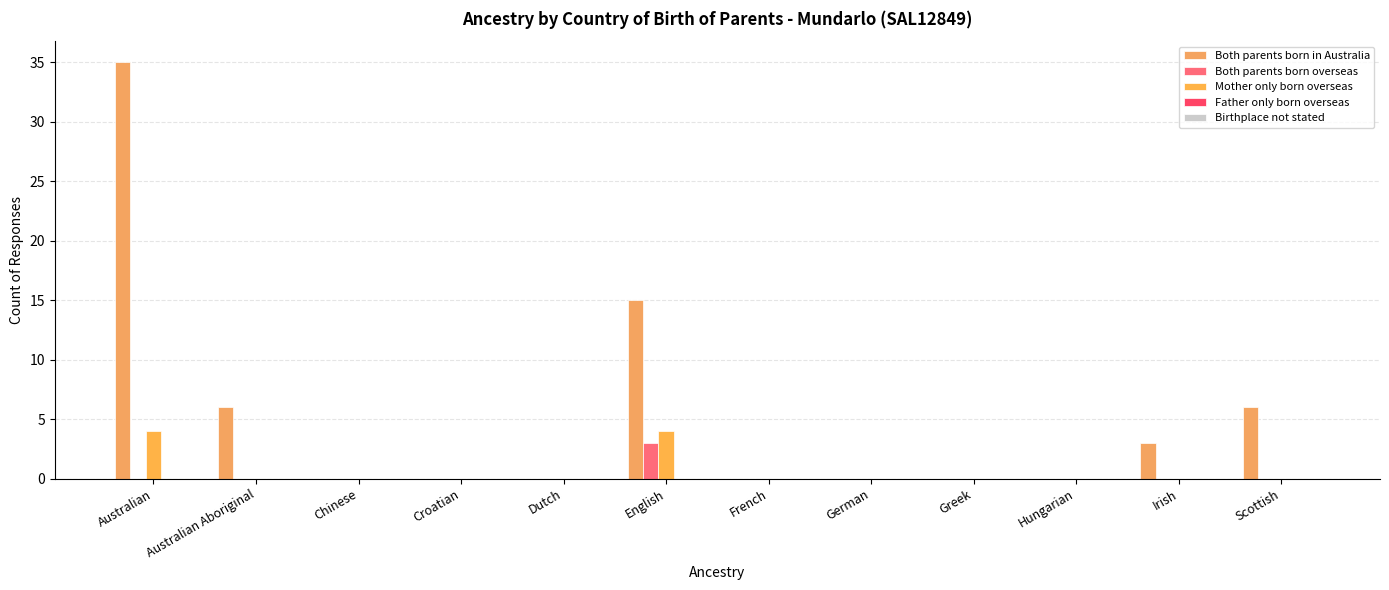

Reading left to right, transcribe all the data shown in this chart.

Both parents born in Australia: Australian=35	Australian Aboriginal=6	Chinese=0	Croatian=0	Dutch=0	English=15	French=0	German=0	Greek=0	Hungarian=0	Irish=3	Scottish=6
Both parents born overseas: Australian=0	Australian Aboriginal=0	Chinese=0	Croatian=0	Dutch=0	English=3	French=0	German=0	Greek=0	Hungarian=0	Irish=0	Scottish=0
Mother only born overseas: Australian=4	Australian Aboriginal=0	Chinese=0	Croatian=0	Dutch=0	English=4	French=0	German=0	Greek=0	Hungarian=0	Irish=0	Scottish=0
Father only born overseas: Australian=0	Australian Aboriginal=0	Chinese=0	Croatian=0	Dutch=0	English=0	French=0	German=0	Greek=0	Hungarian=0	Irish=0	Scottish=0
Birthplace not stated: Australian=0	Australian Aboriginal=0	Chinese=0	Croatian=0	Dutch=0	English=0	French=0	German=0	Greek=0	Hungarian=0	Irish=0	Scottish=0